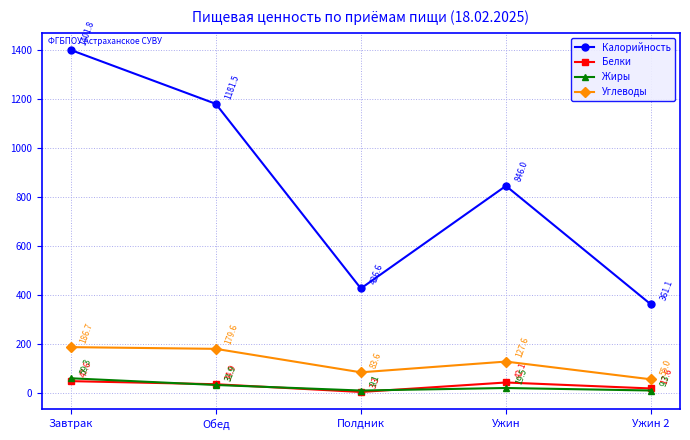

Does the chart display data point markers on the line(s)?

Yes